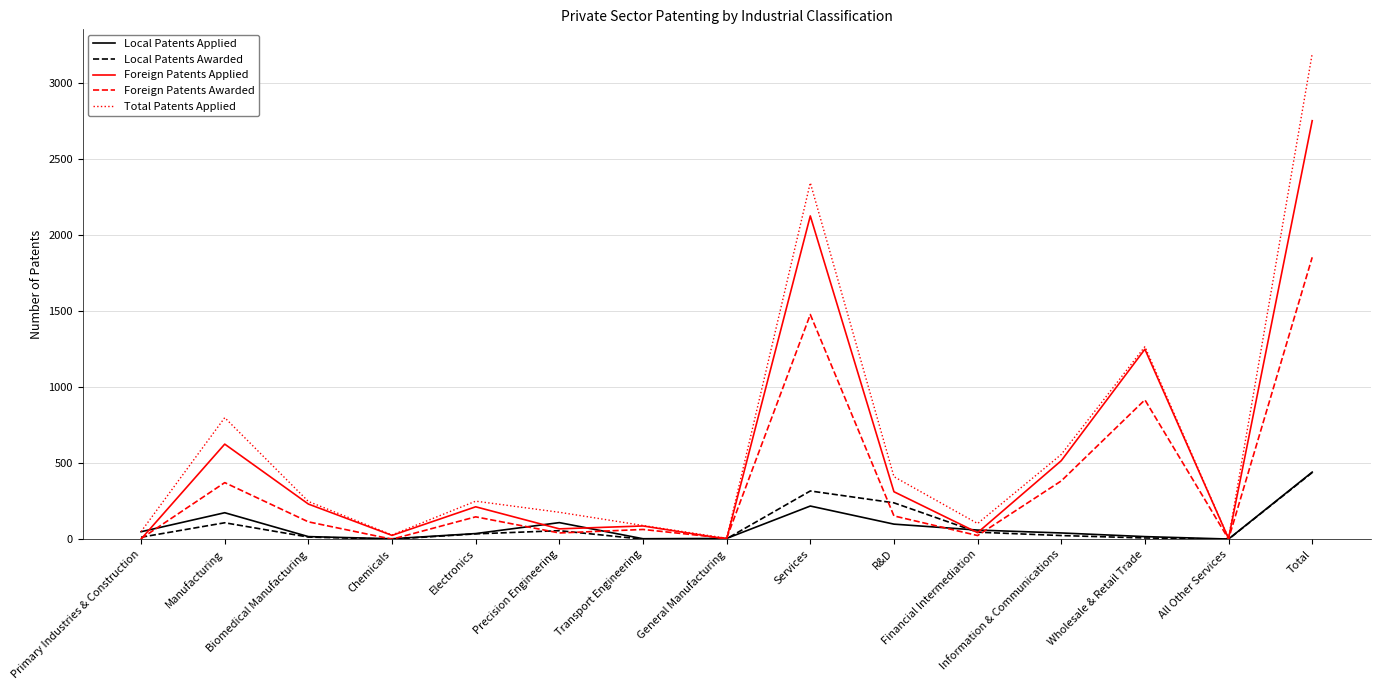

Between Biomedical Manufacturing and R&D, which series saw the biggest shift?

Local Patents Awarded